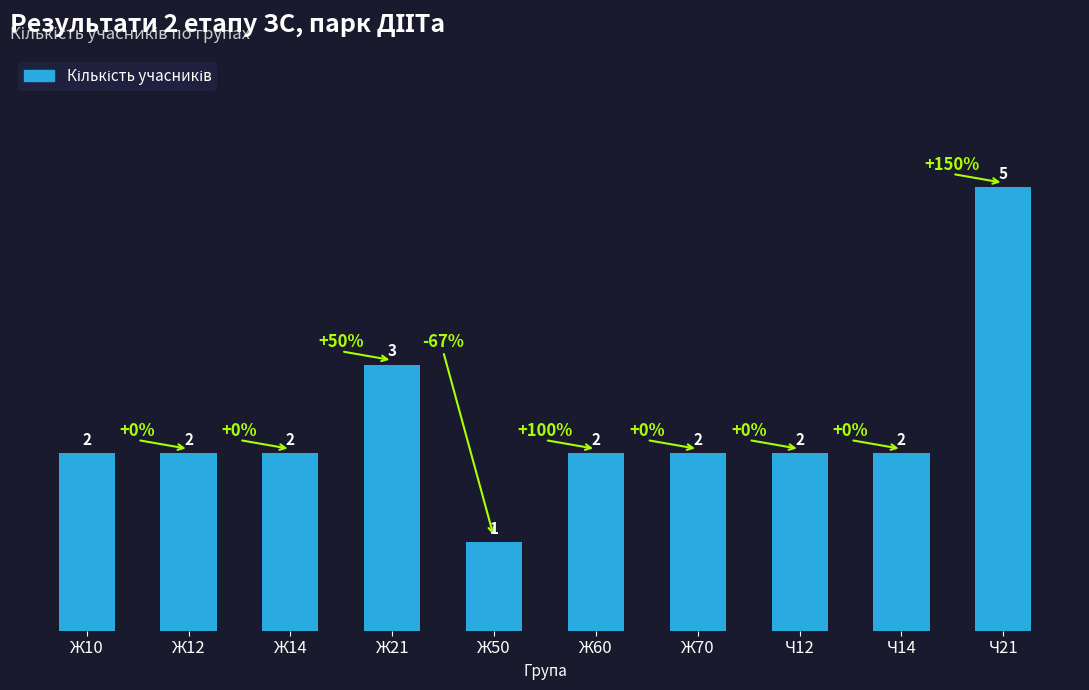

Between Ж50 and Ч21, which is larger?

Ч21